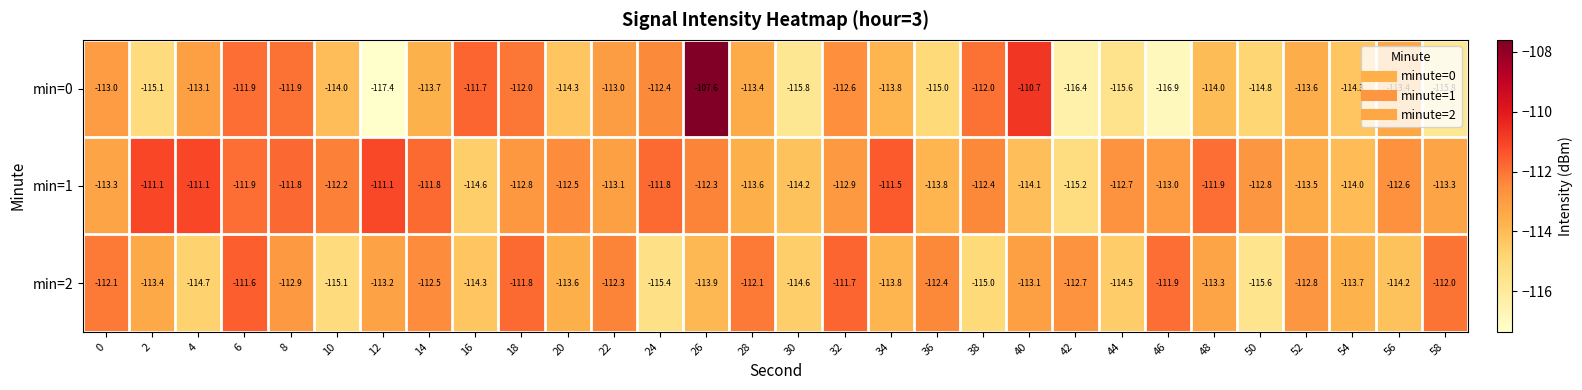

What is the total value across all series at 54?

-342.0